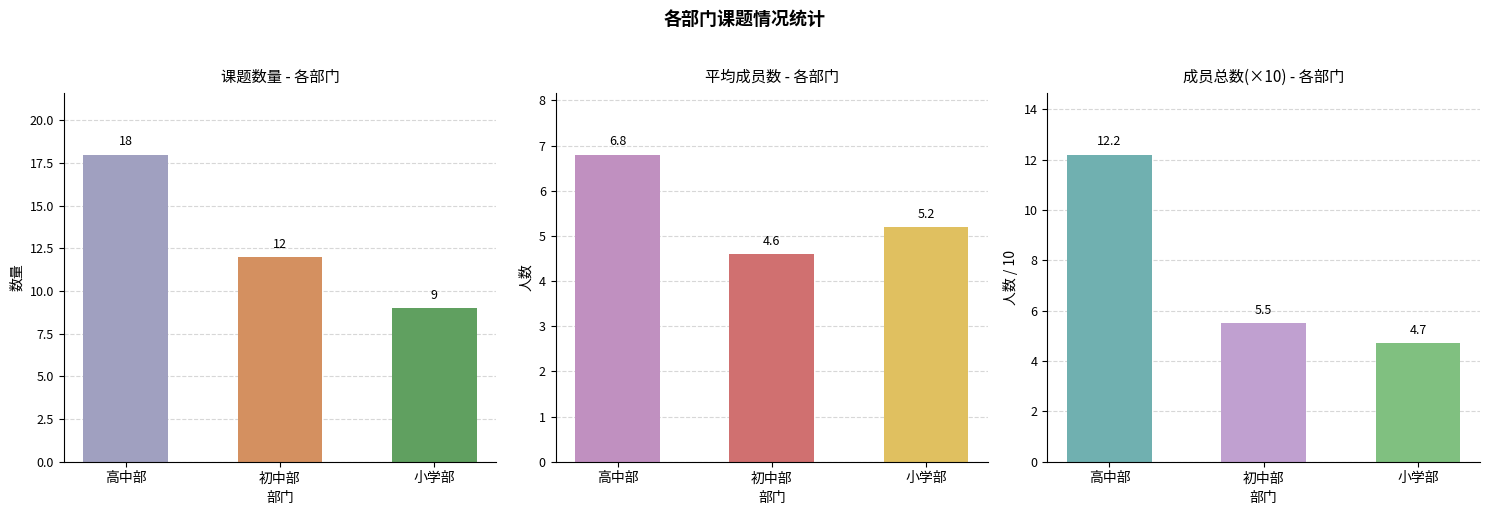

What is the approximate value of 课题数量 at 小学部?

9.0